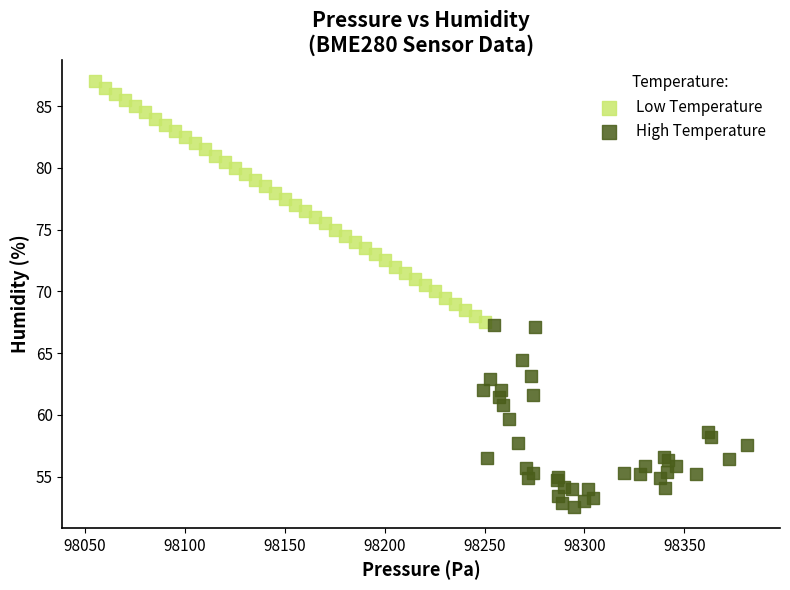

Which series has the widest spread of Y values?

Low Temperature